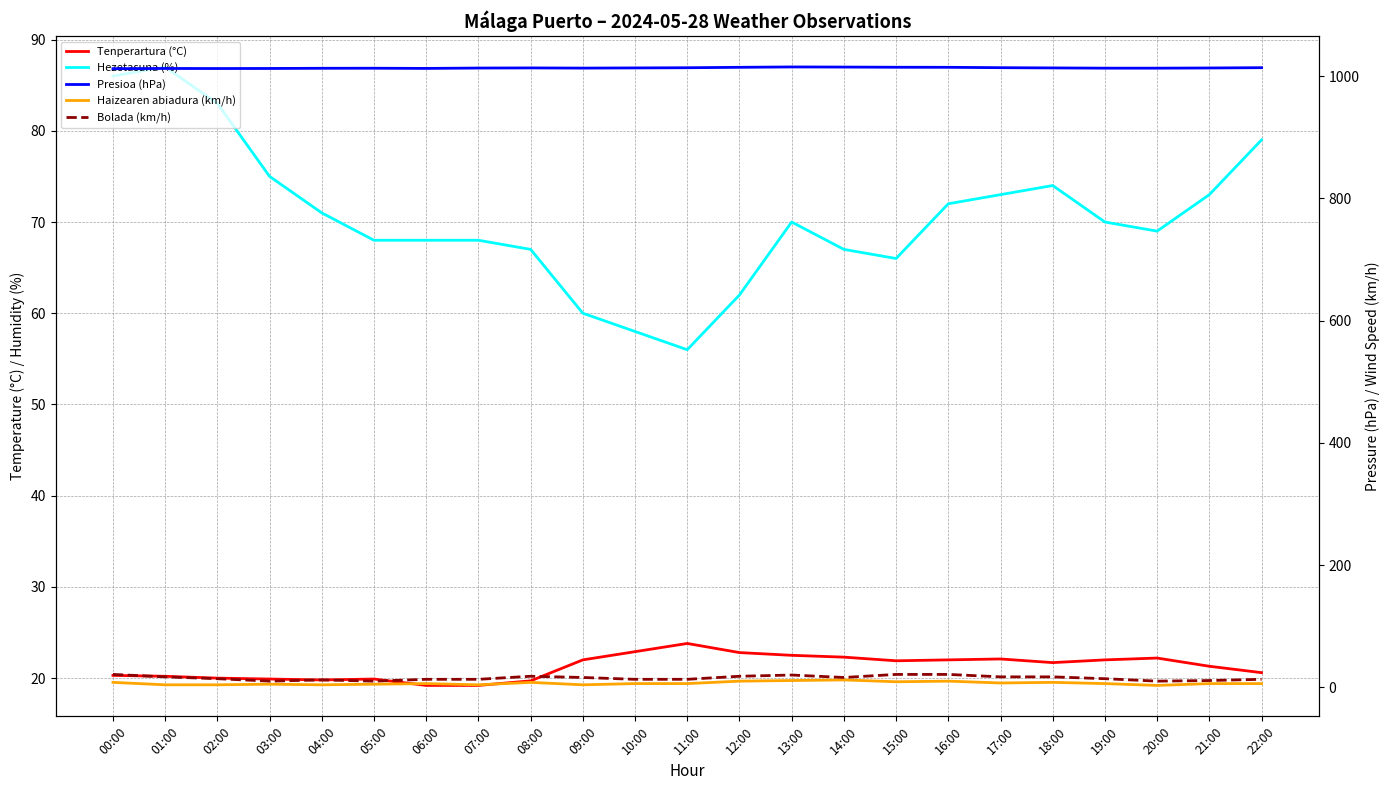

At how many categories does at least one series exceed 135?

23